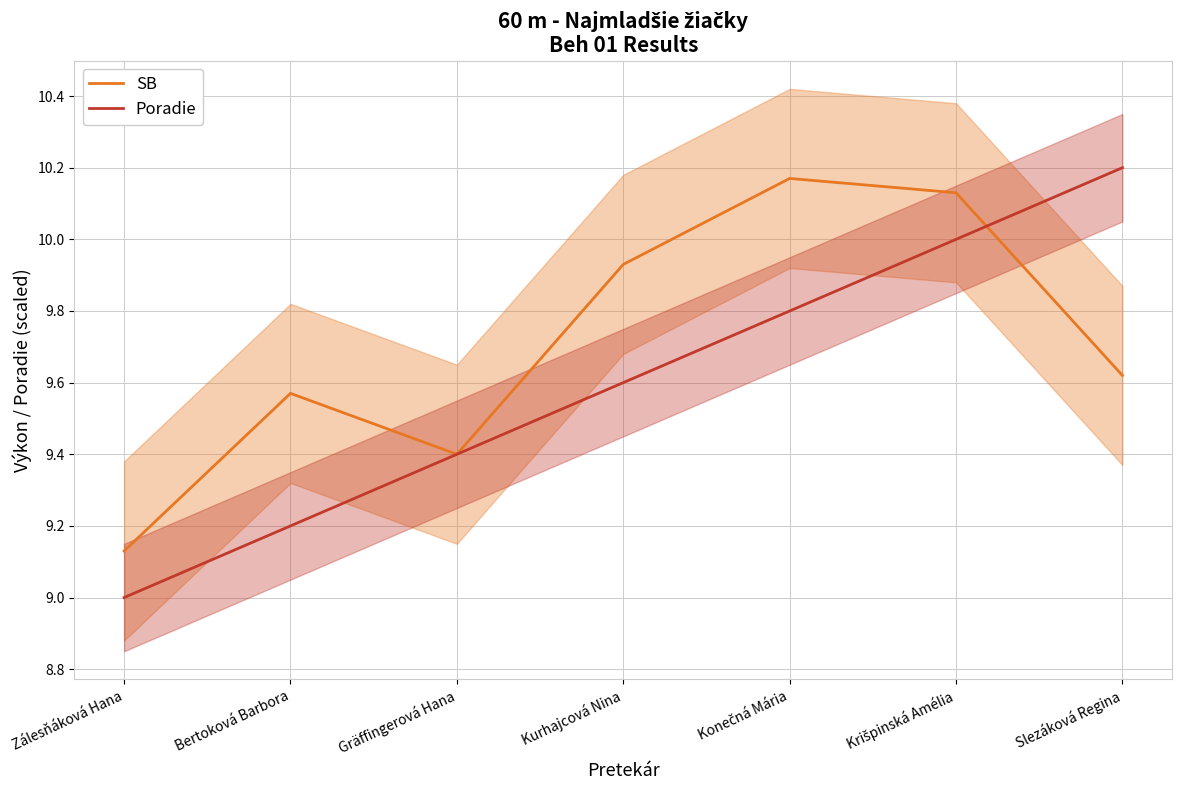

What is the difference between the maximum and minimum values in the SB series?

1.0